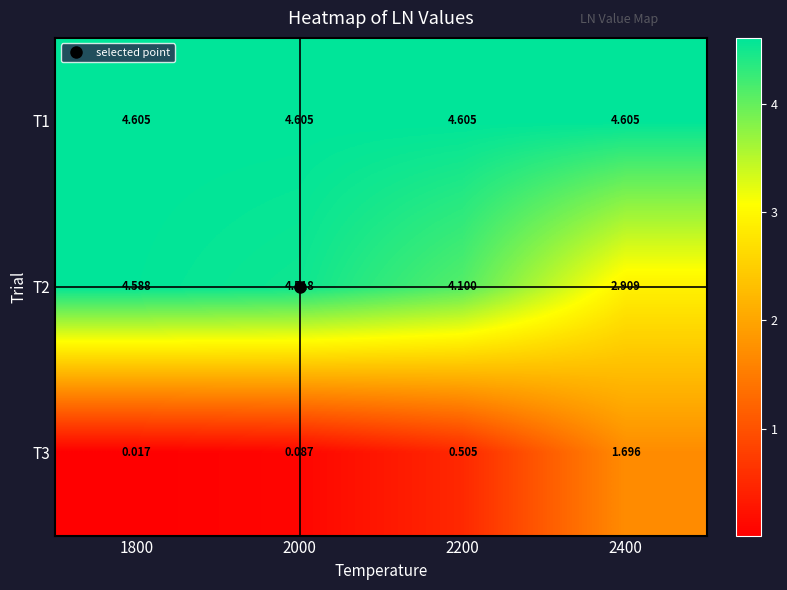

Is the value of T1 at 1800 greater than the value of T2 at 2000?

Yes